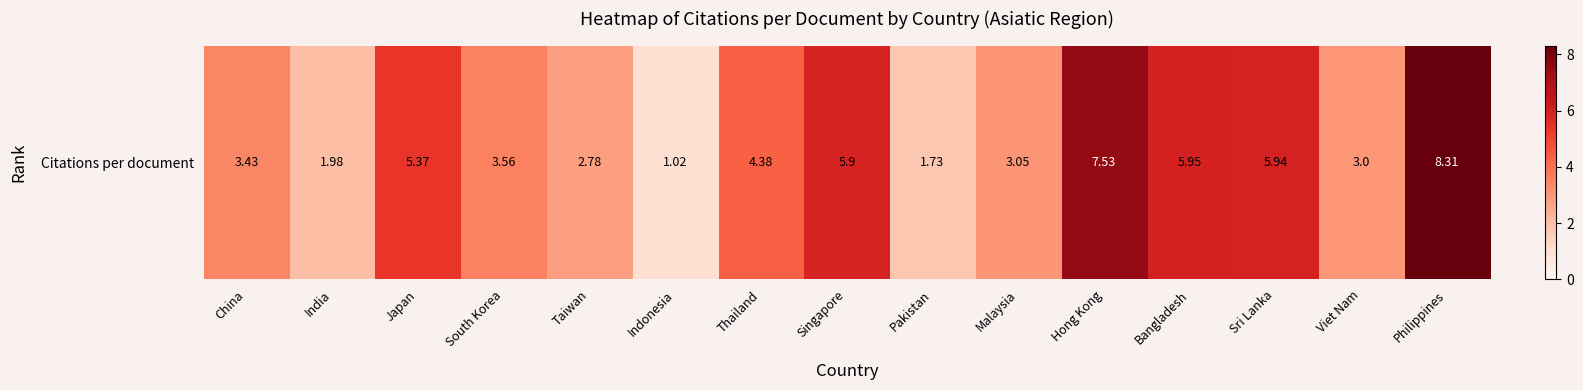

Which category has the highest value across all series?

Philippines